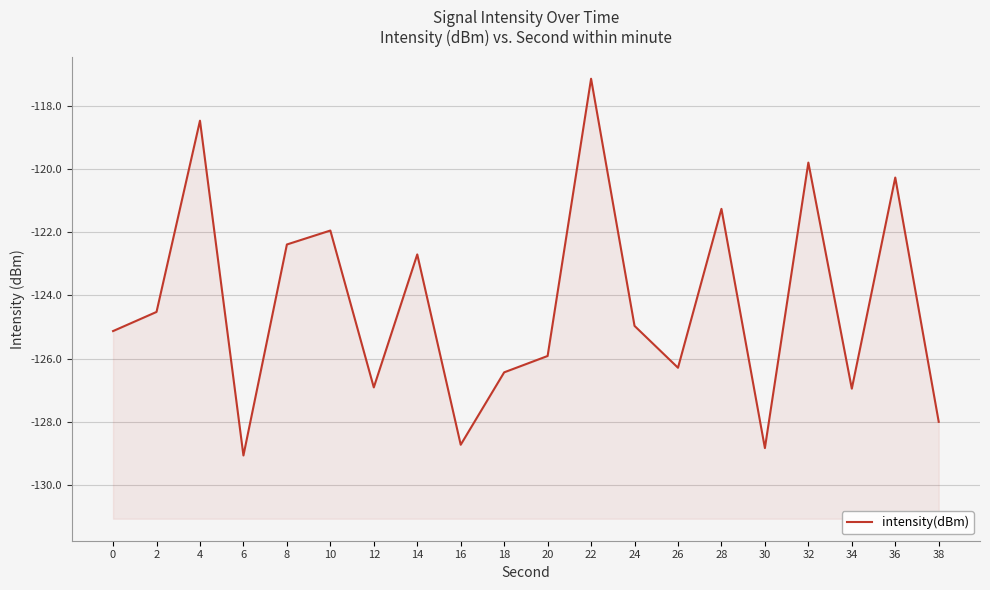

What is the change in value from 8 to 32?

+2.6